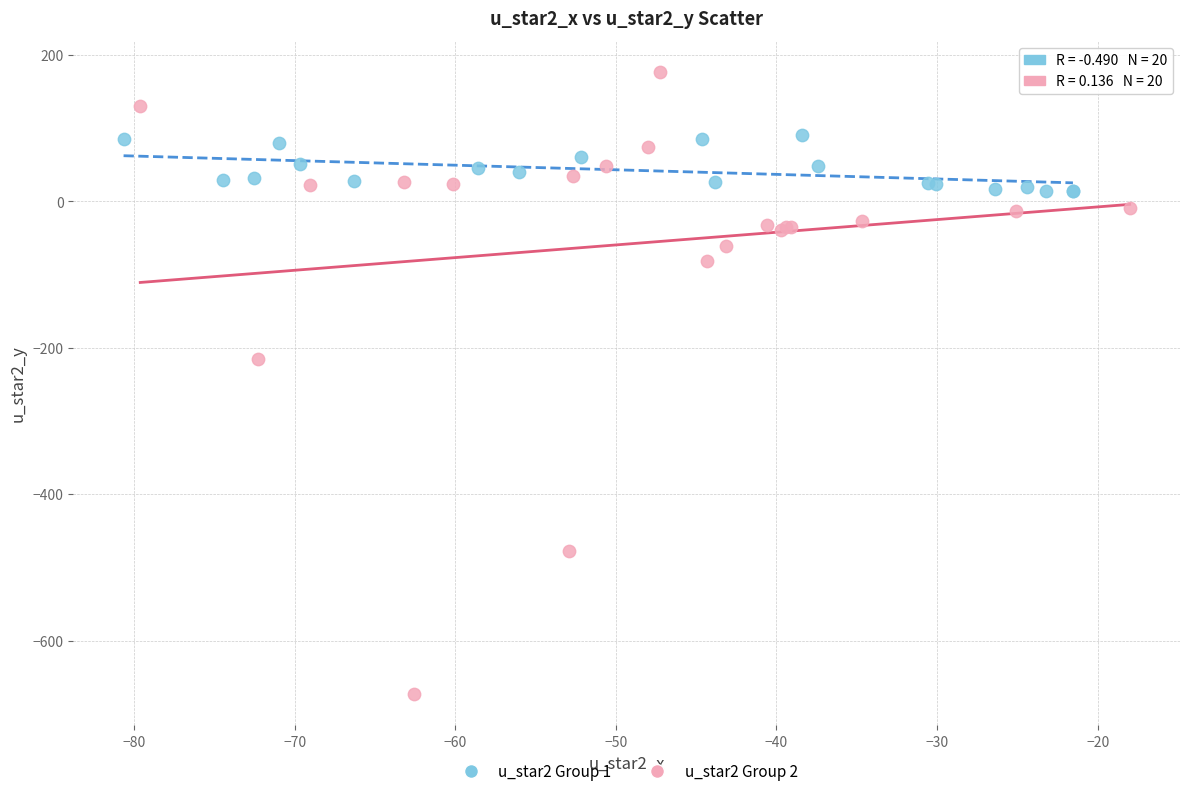

Which series reaches the minimum Y coordinate?

u_star2 Group 2